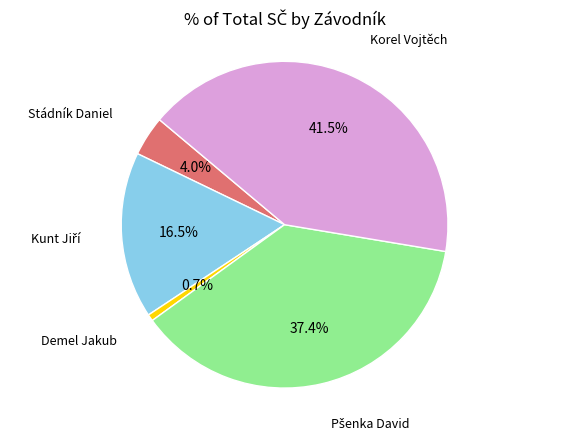

Is there a majority slice in this chart?

No